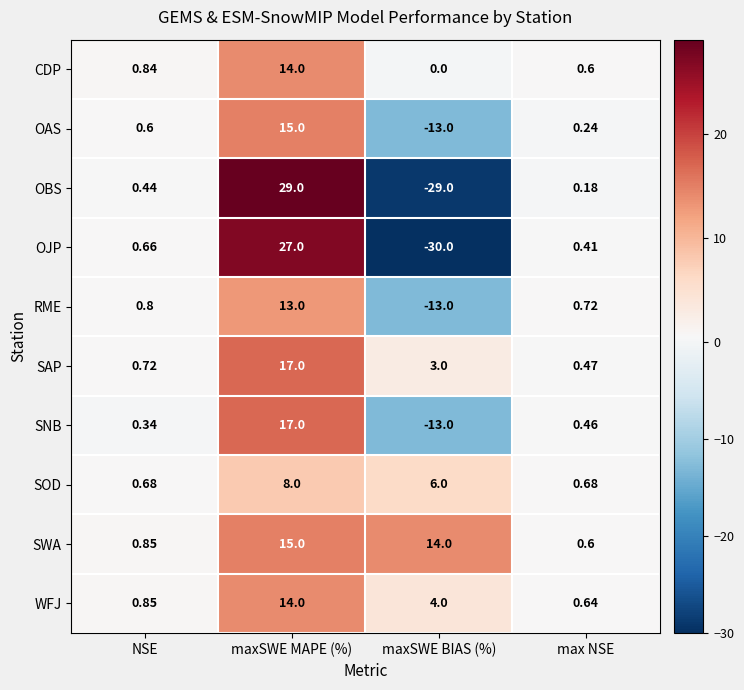

Rank the categories by SNB value from lowest to highest.

maxSWE BIAS (%), NSE, max NSE, maxSWE MAPE (%)